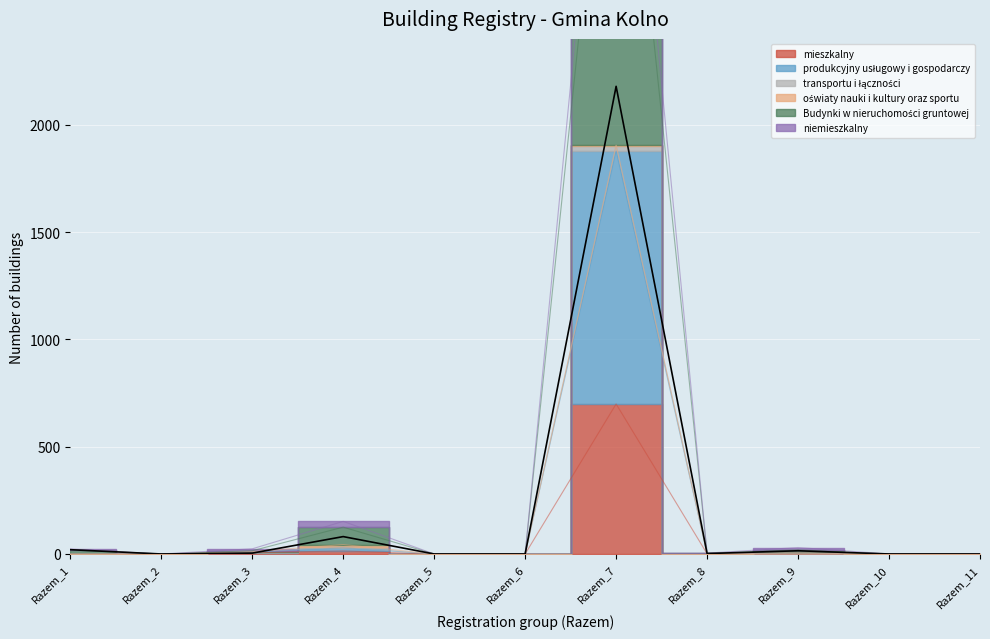

True or false: transportu i łączności and Budynki w nieruchomości gruntowej intersect in this chart.

False